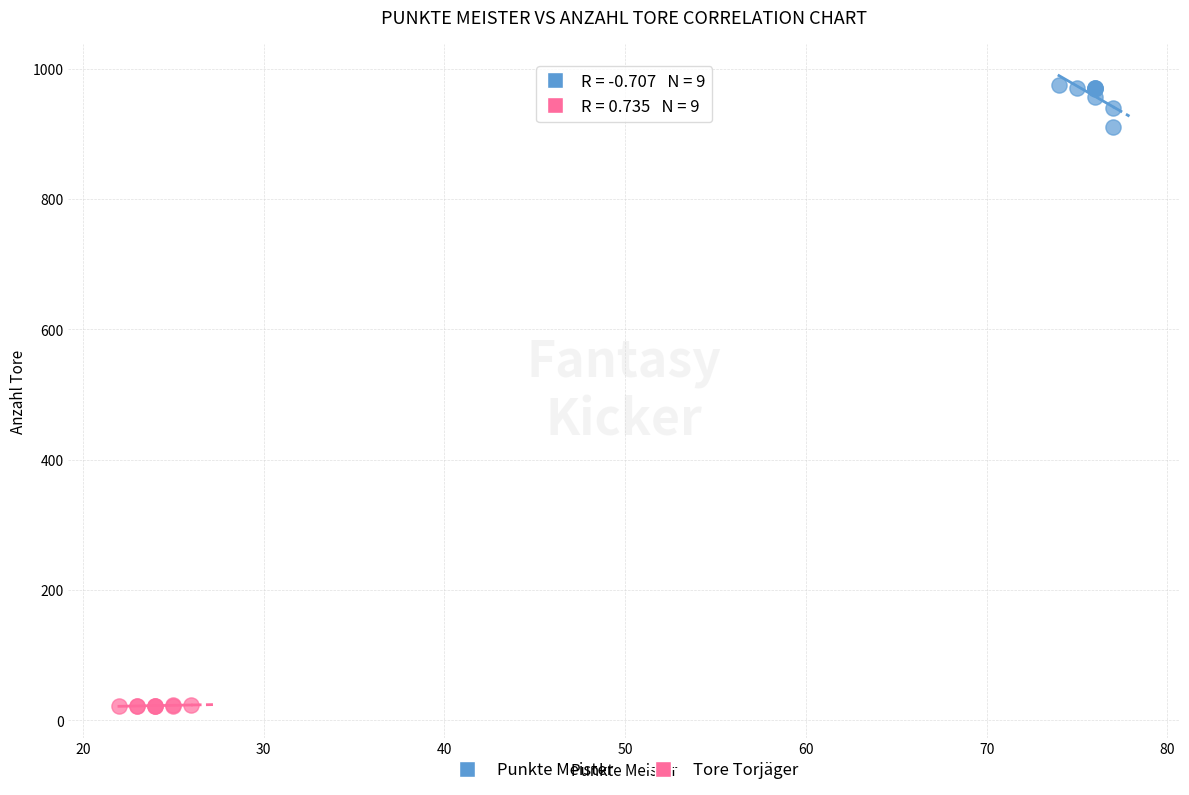

Which series contains the highest Y value?

Punkte Meister